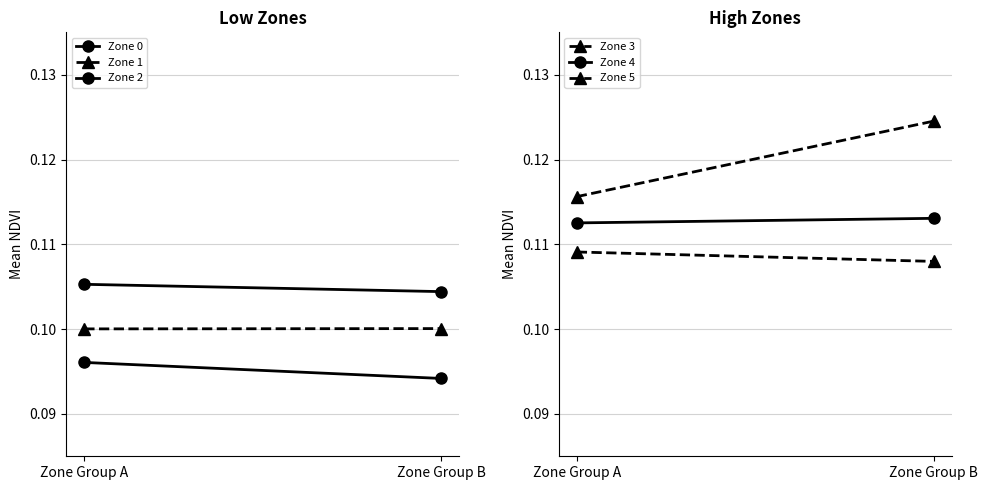

Reading right to left, list all the values displayed in this chart.

Zone 0: Zone Group B=0.1	Zone Group A=0.1
Zone 1: Zone Group B=0.1	Zone Group A=0.1
Zone 2: Zone Group B=0.1	Zone Group A=0.1
Zone 3: Zone Group B=0.1	Zone Group A=0.1
Zone 4: Zone Group B=0.1	Zone Group A=0.1
Zone 5: Zone Group B=0.1	Zone Group A=0.1